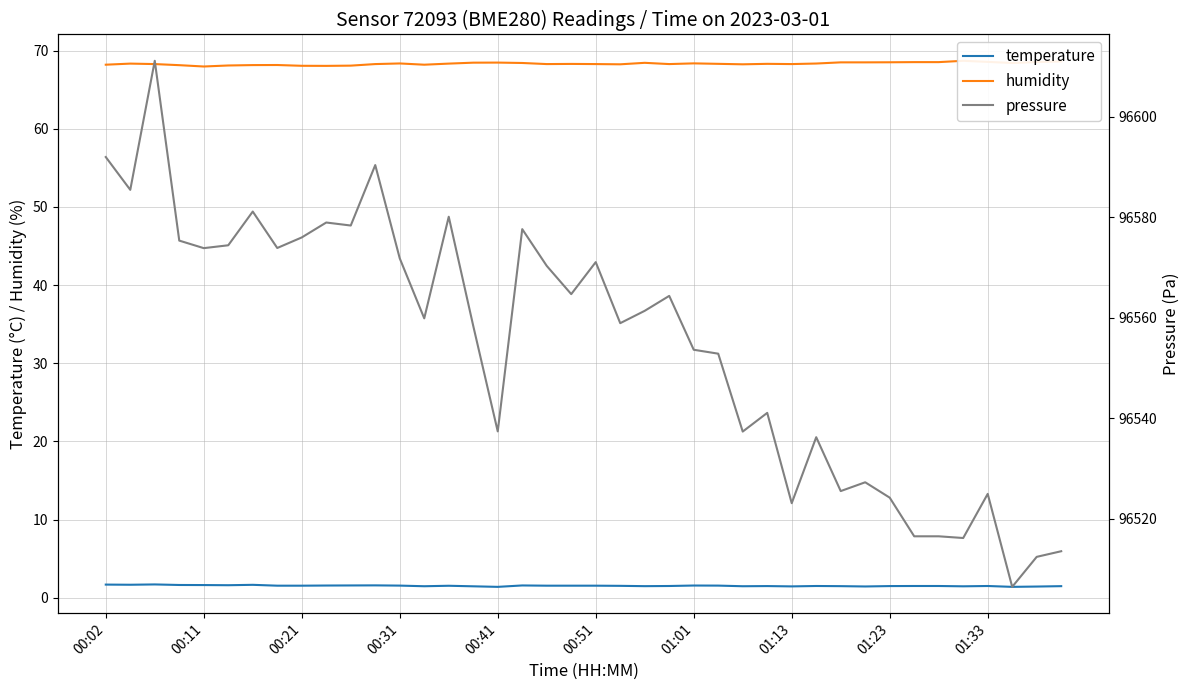

What is the sum of the pressure values at 34 and 11?

193106.8